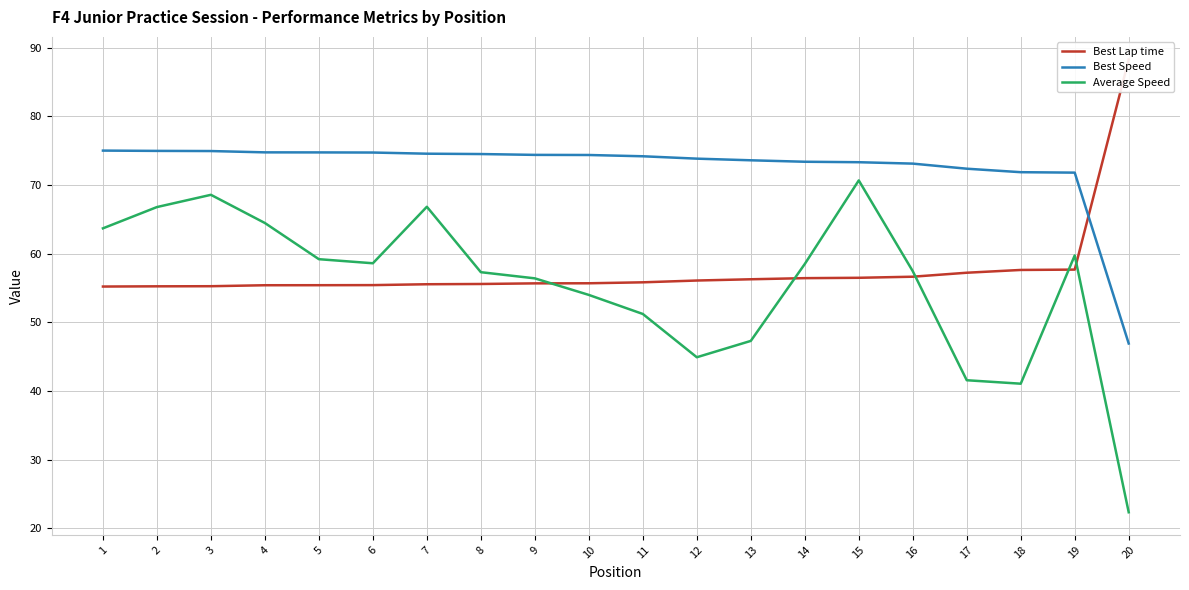

At how many categories does at least one series exceed 56?

20